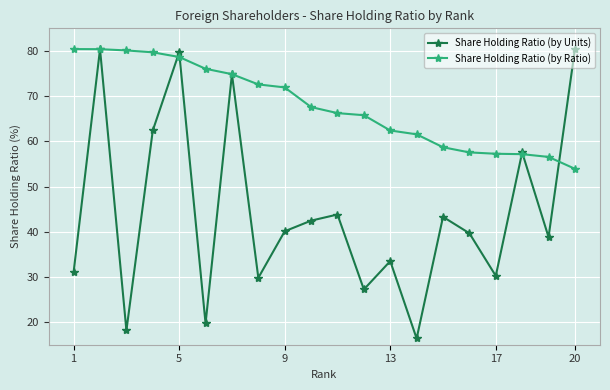

Which series has the largest total across all categories?

Share Holding Ratio (by Ratio)